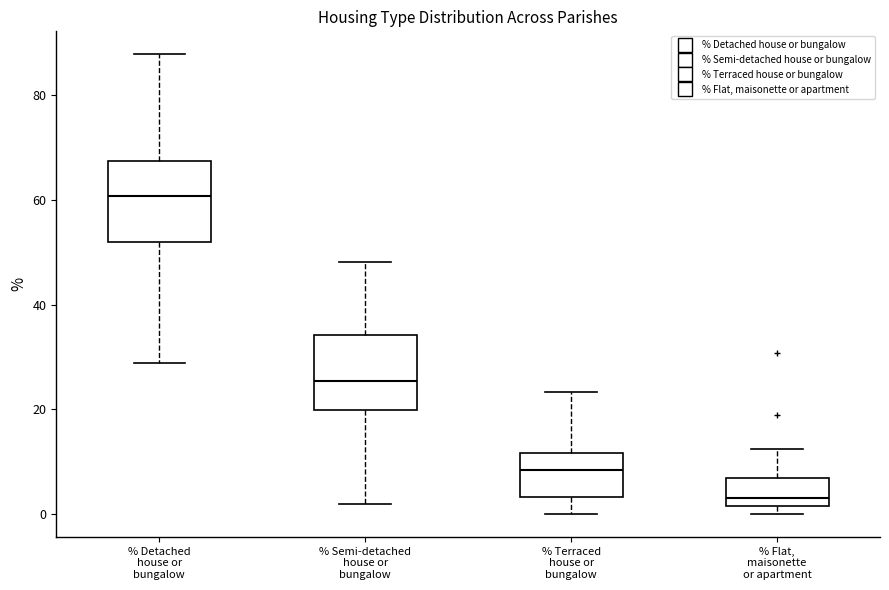

Reading left to right, read every box against the y-axis: the position of its median line, the range the box covers, and the ends of its whiskers. The values are not printed on the chart, so give them approximately, as read against the axis.

% Detached house or bungalow: median 60, box 52 to 68, whiskers 28 to 88
% Semi-detached house or bungalow: median 26, box 20 to 34, whiskers 2 to 48
% Terraced house or bungalow: median 8, box 4 to 12, whiskers 0 to 24
% Flat, maisonette or apartment: median 4, box 2 to 6, whiskers 0 to 12